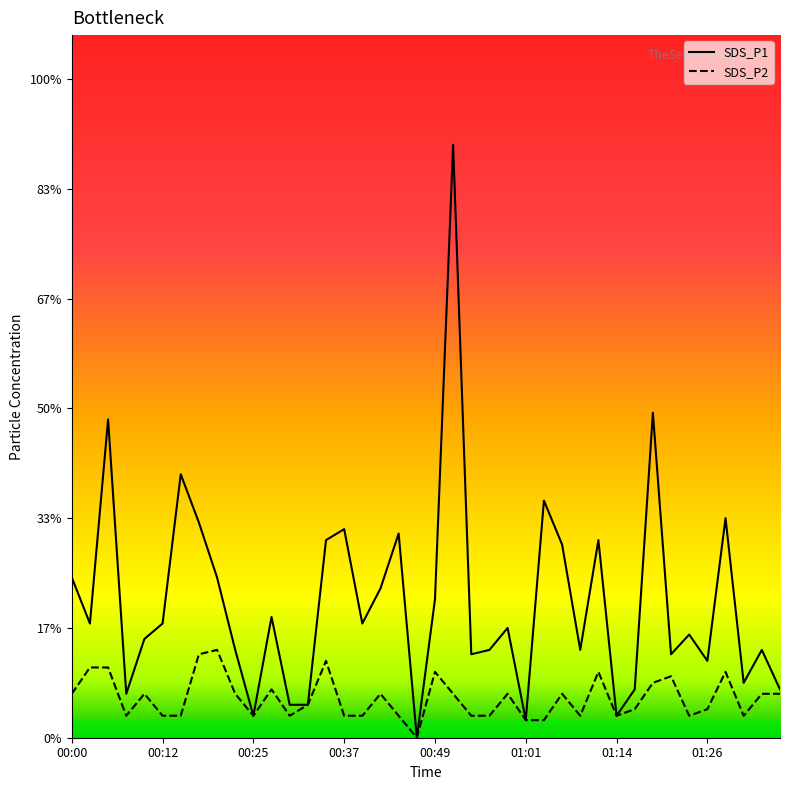

How many positive values does the SDS_P1 series have?

39